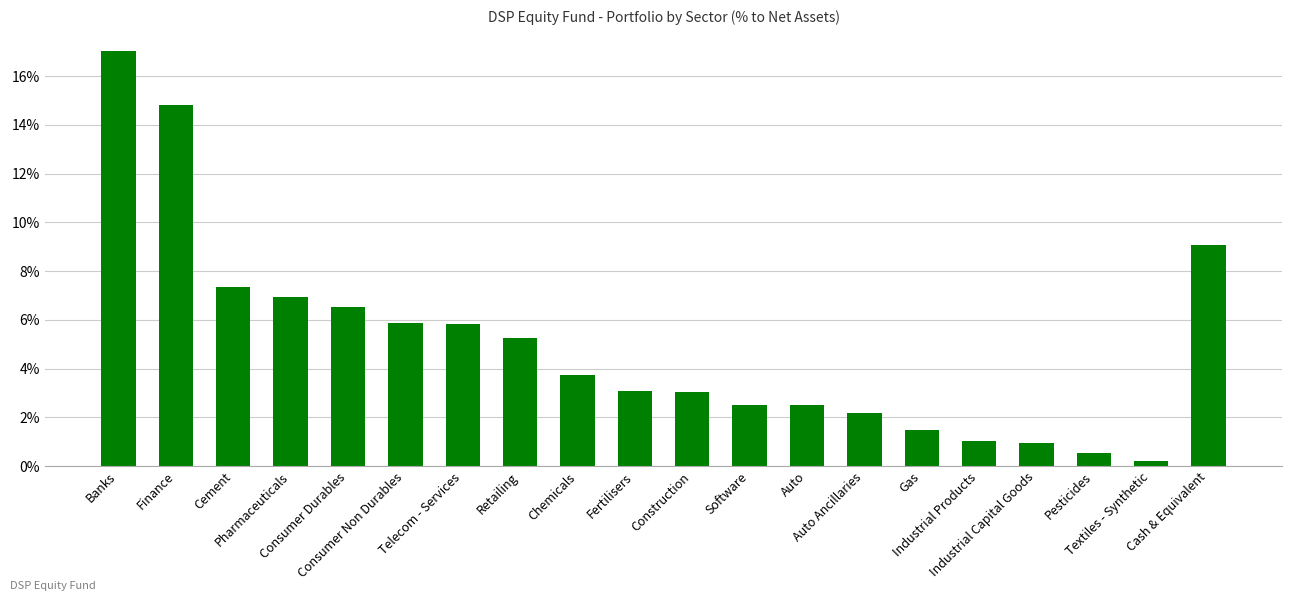

At which category does the chart reach its peak across all series?

Banks